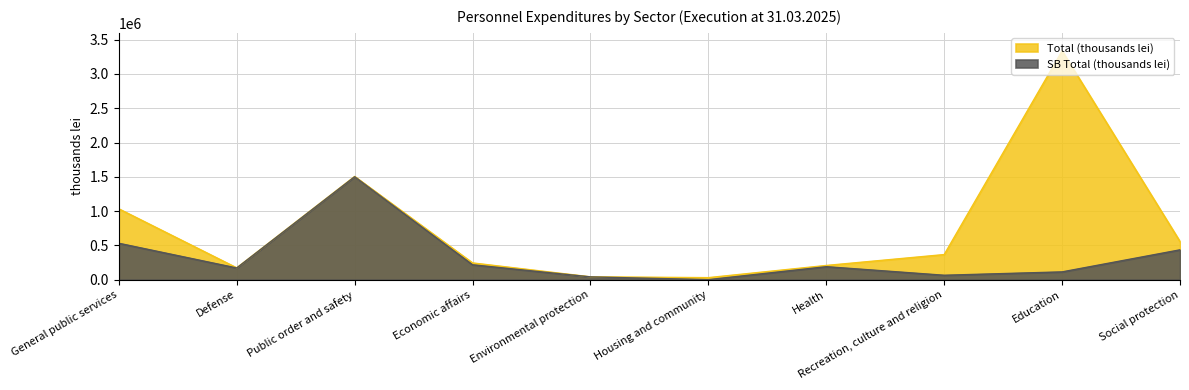

What is the approximate value of Total (thousands lei) at Recreation, culture and religion?

365922.4